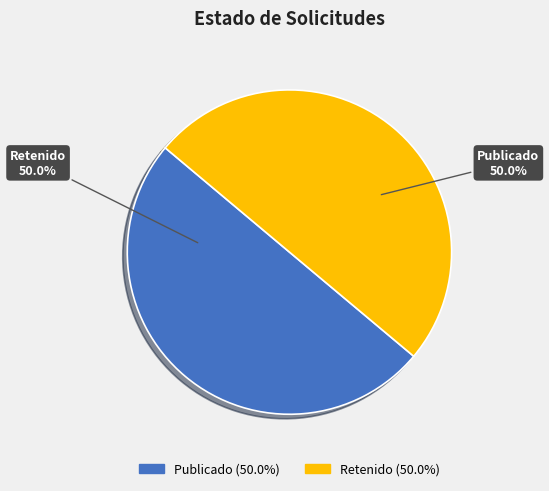

What portion of the pie excludes Publicado?

50.0%